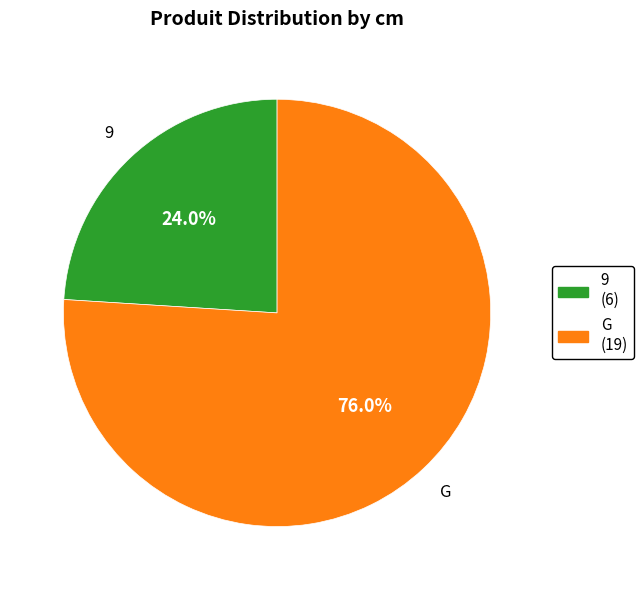

How many slices are in this pie chart?

2